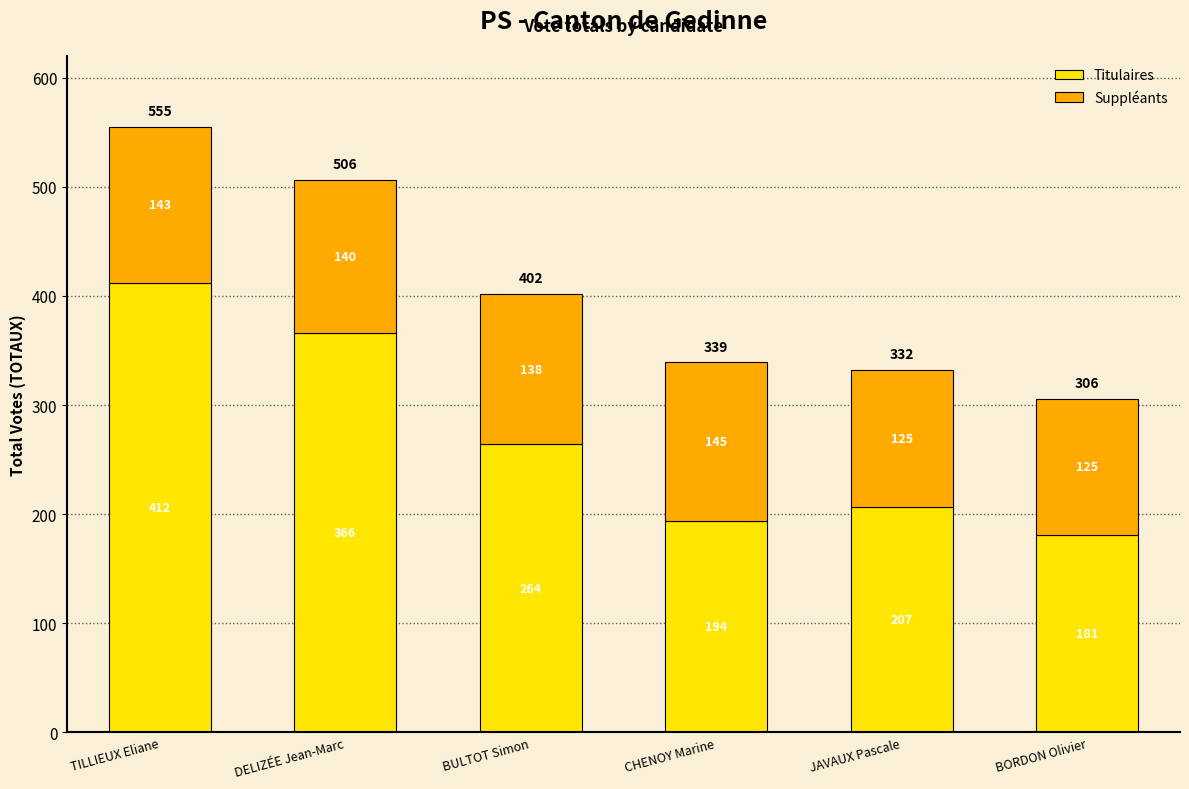

Which category has the lowest value in the Titulaires series?

BORDON Olivier